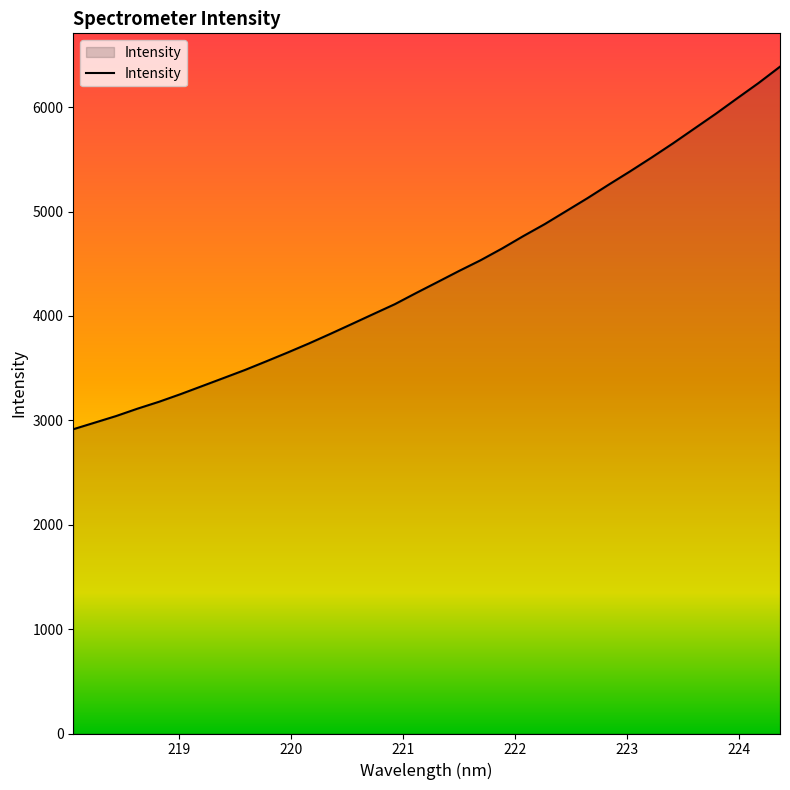

What is the greatest value displayed?

6387.7